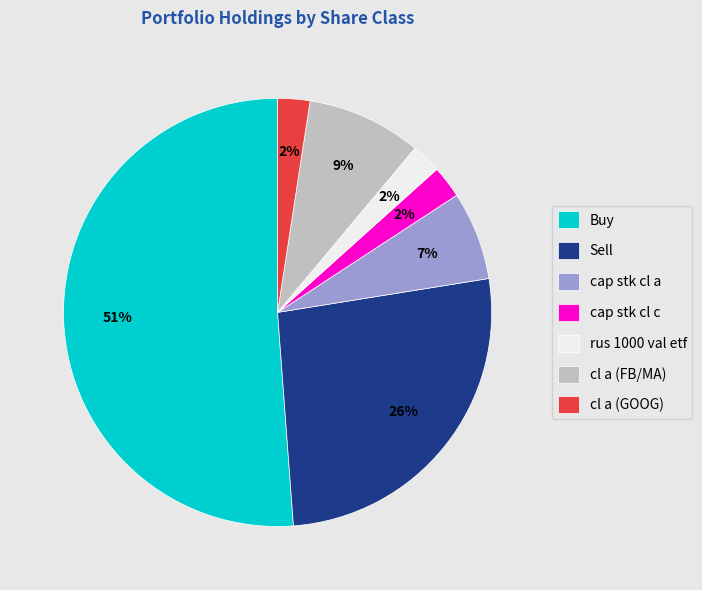

Which category has the biggest portion of the pie?

Buy